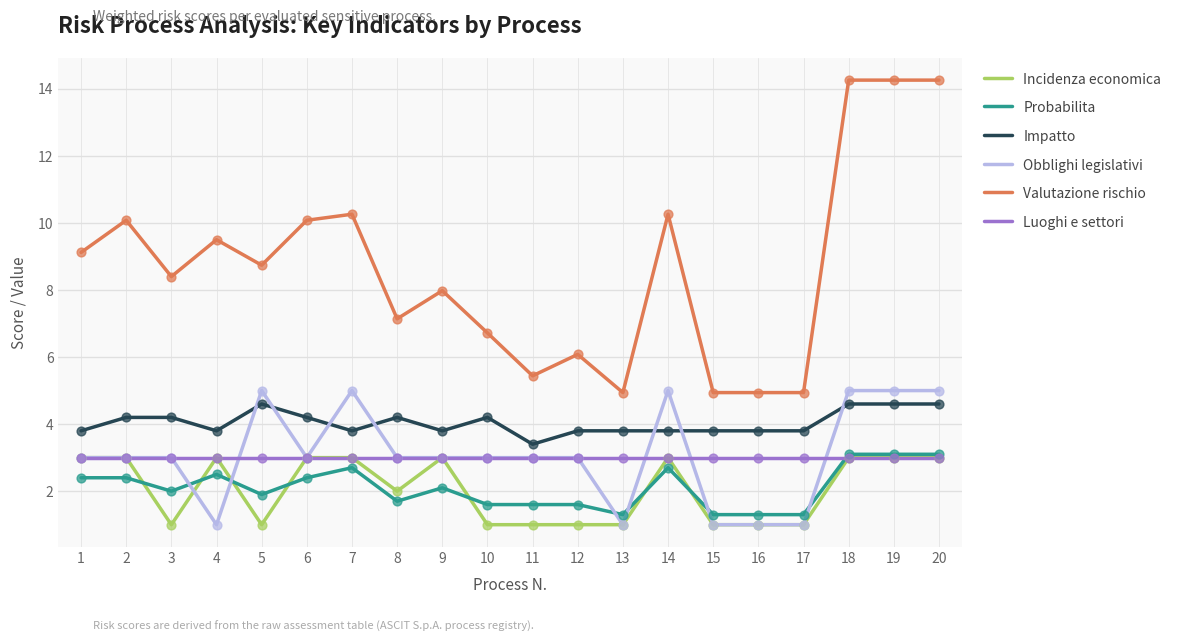

Is the value of Probabilita at 16 greater than the value of Valutazione rischio at 19?

No